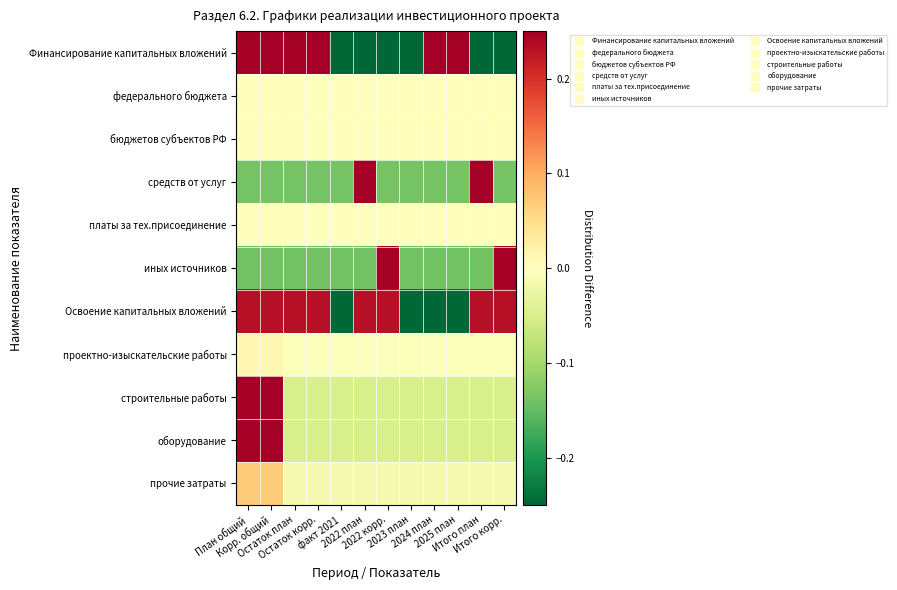

Which has a higher value, Итого план or 2023 план?

Итого план